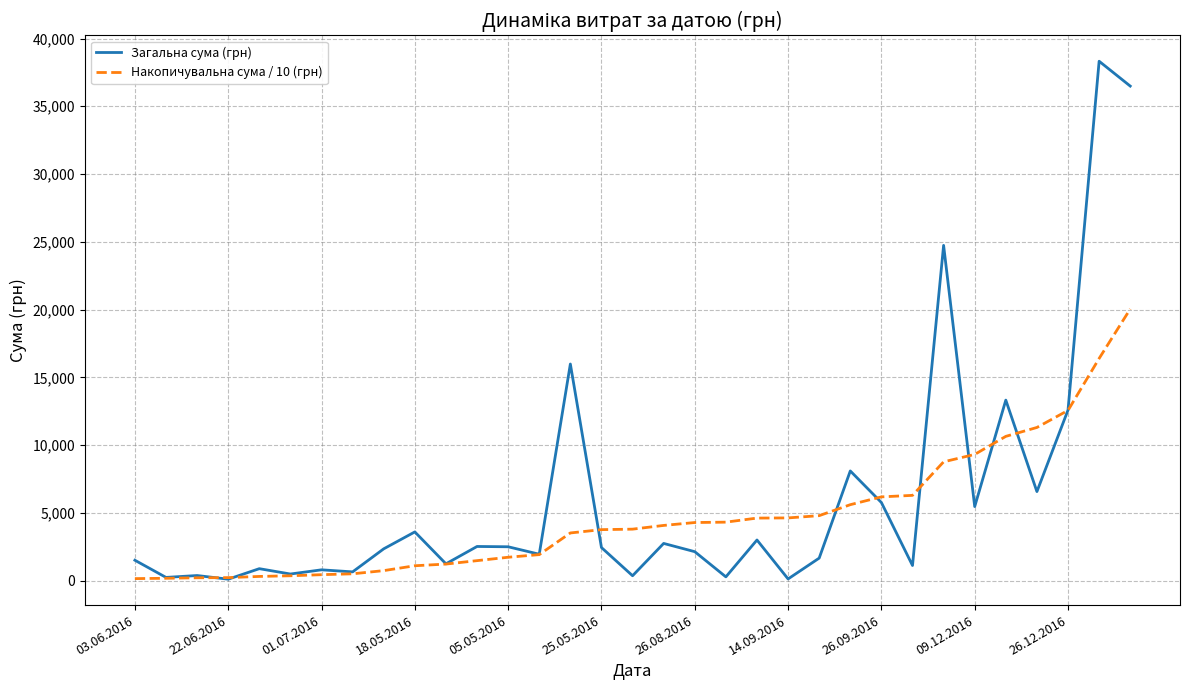

Which series has the largest range (max minus min)?

Загальна сума (грн)